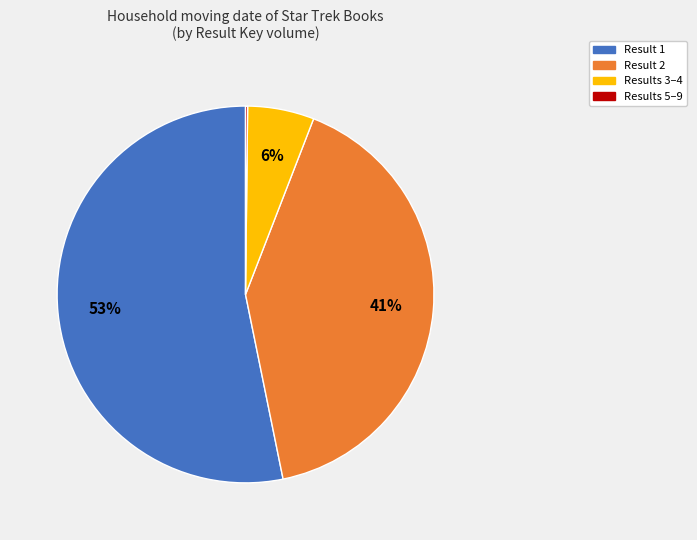

To the nearest percent, what is the average slice percentage?

25%